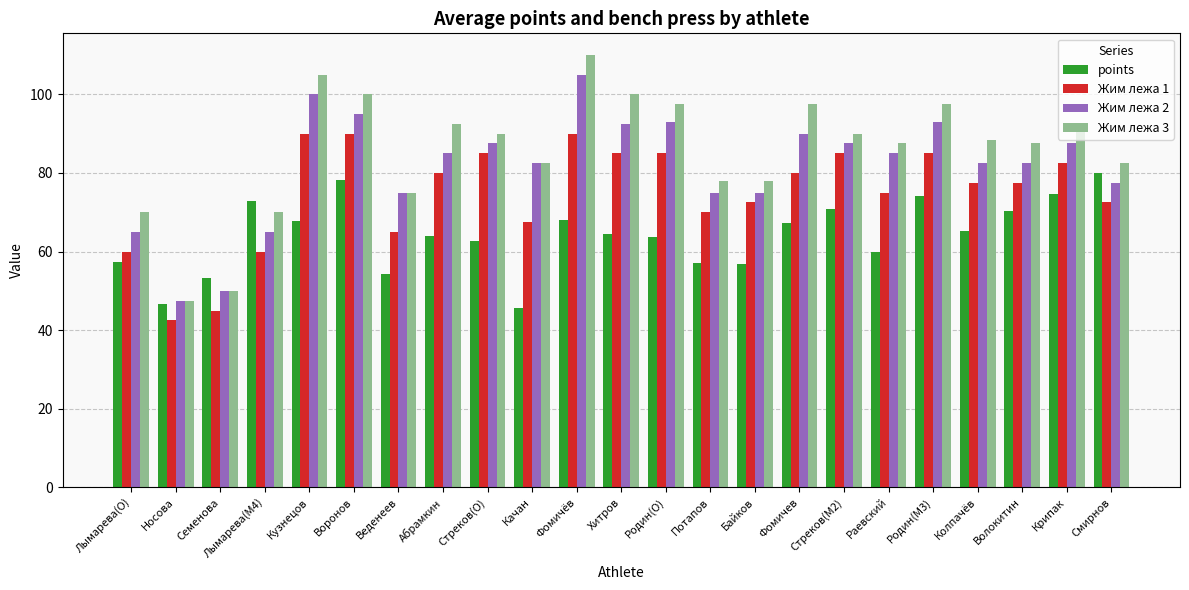

What position from the left is Стреков(O)?

9